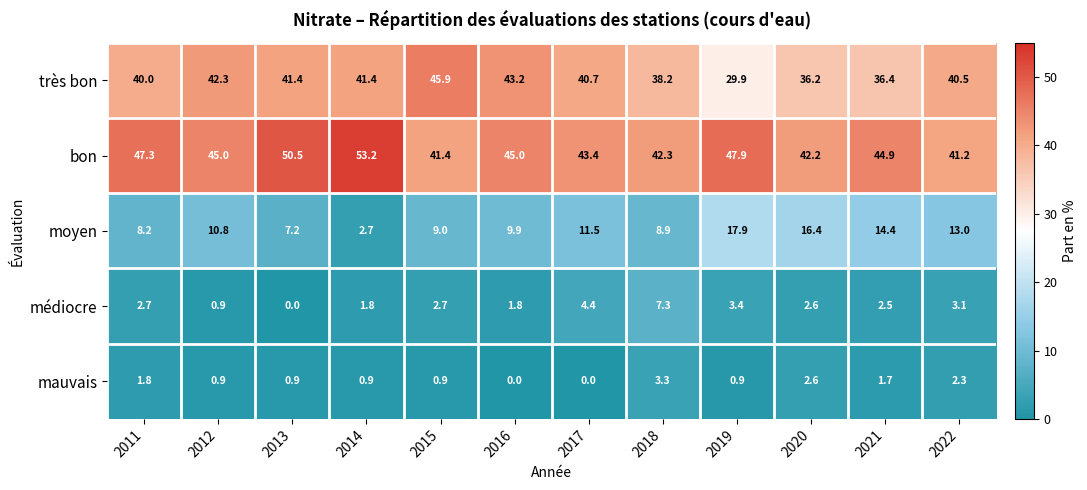

Rank the series at 2022 from lowest to highest value.

mauvais, médiocre, moyen, très bon, bon